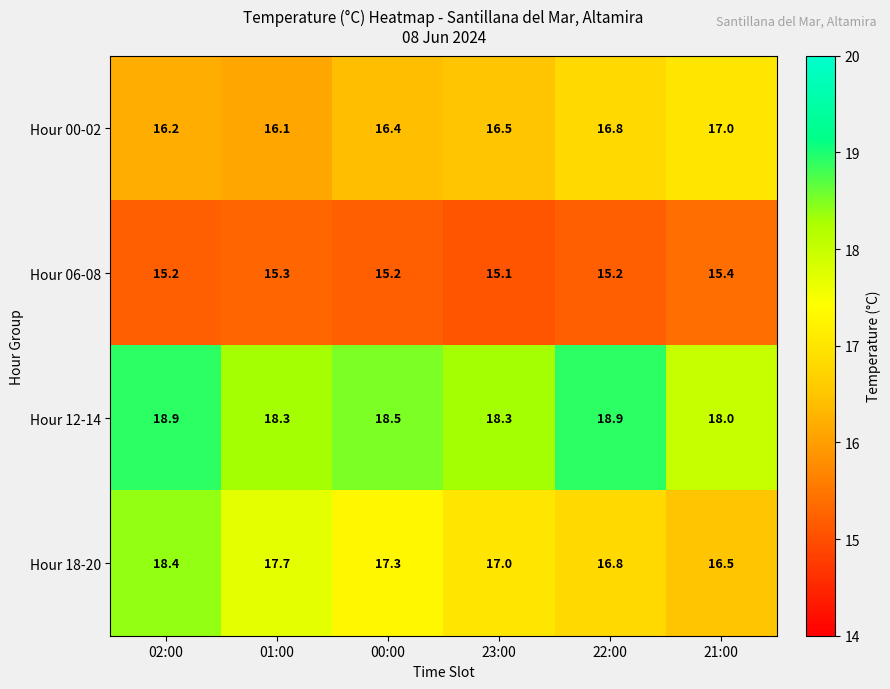

What is the sum of all Hour 18-20 values?

103.7